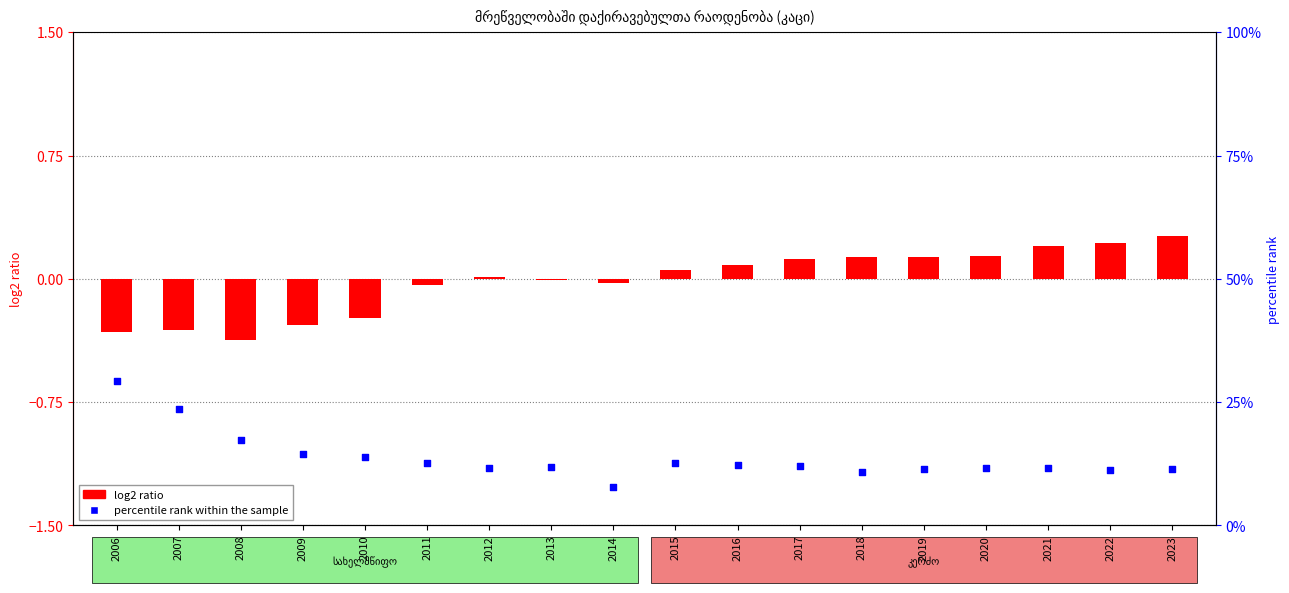

Which series has the largest total across all categories?

percentile rank within the sample